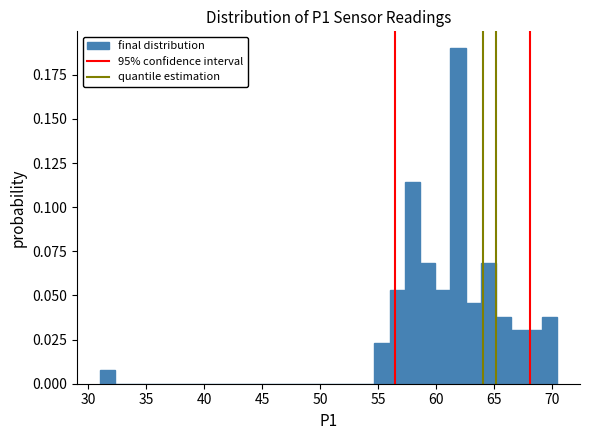

Read against the x-axis, roughly where is the centre of the tallest bar?

62.0